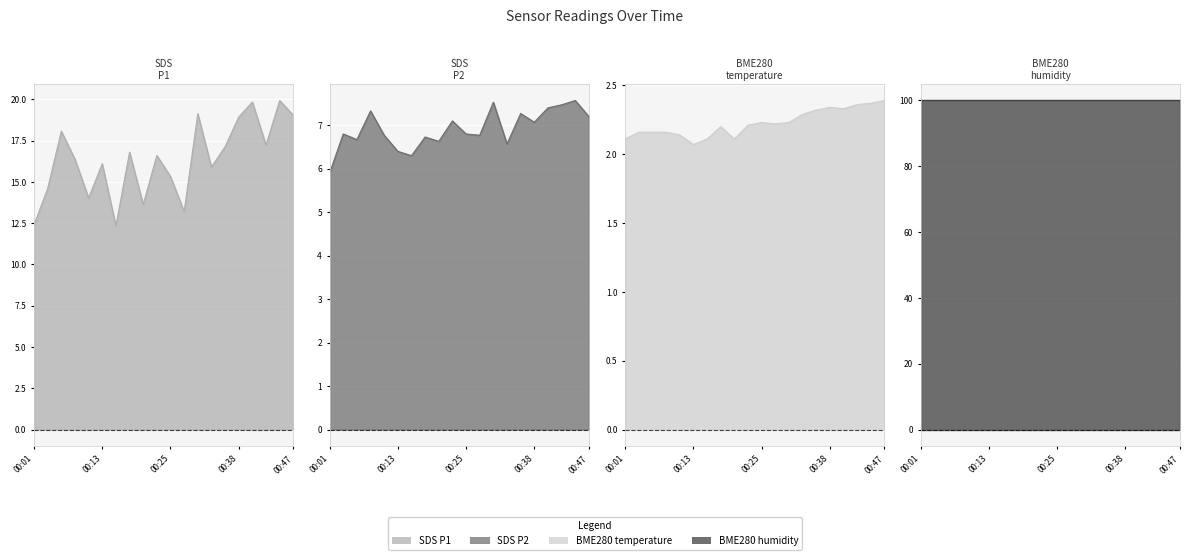

What is the average value of the SDS_P1 series?

16.3